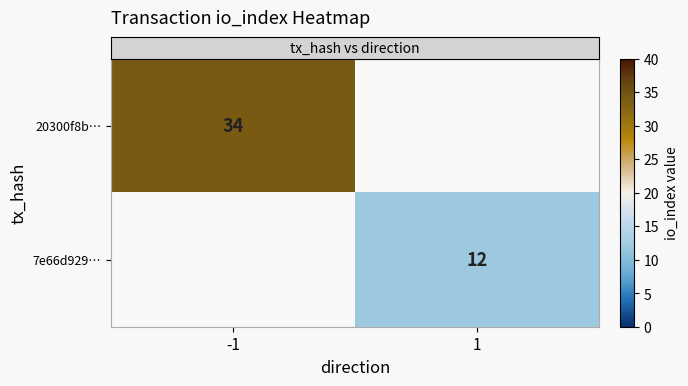

What is the minimum value shown in the chart?

12.0